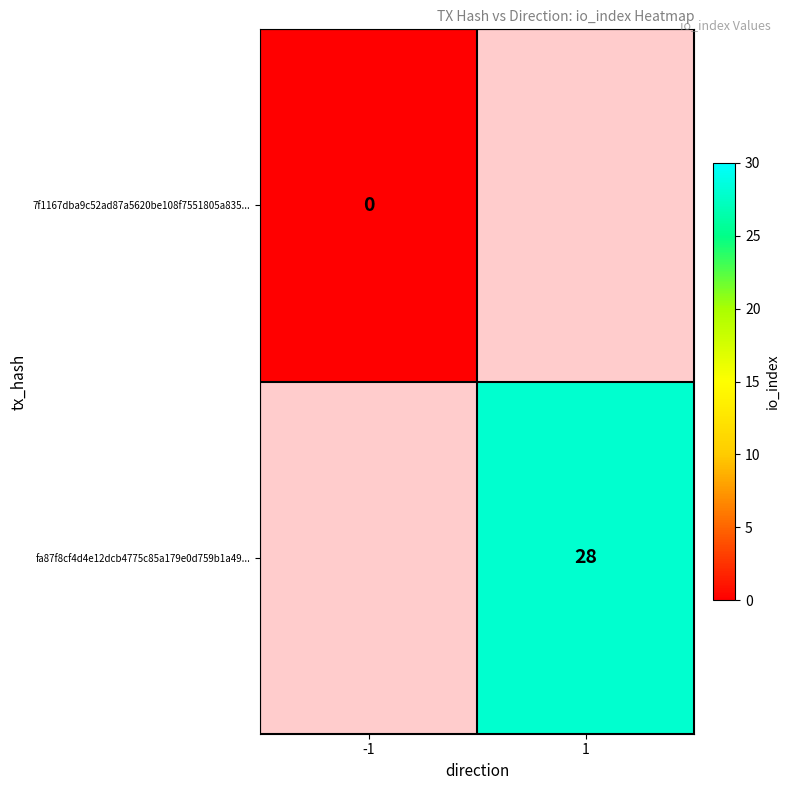

The fa87f8cf4d4e12dcb4775c85a179e0d759b1a49... series shows 37 at 1. True or false?

False